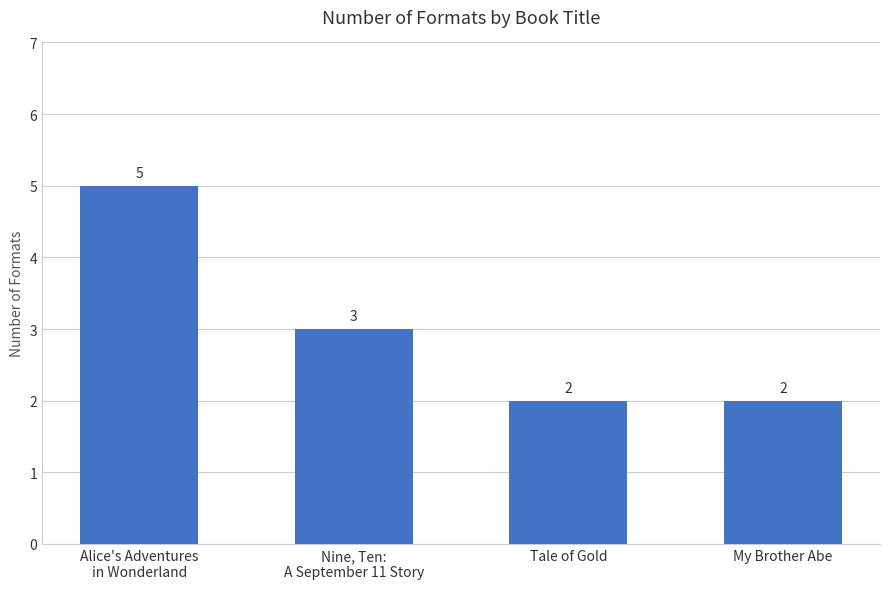

What is the average value?

3